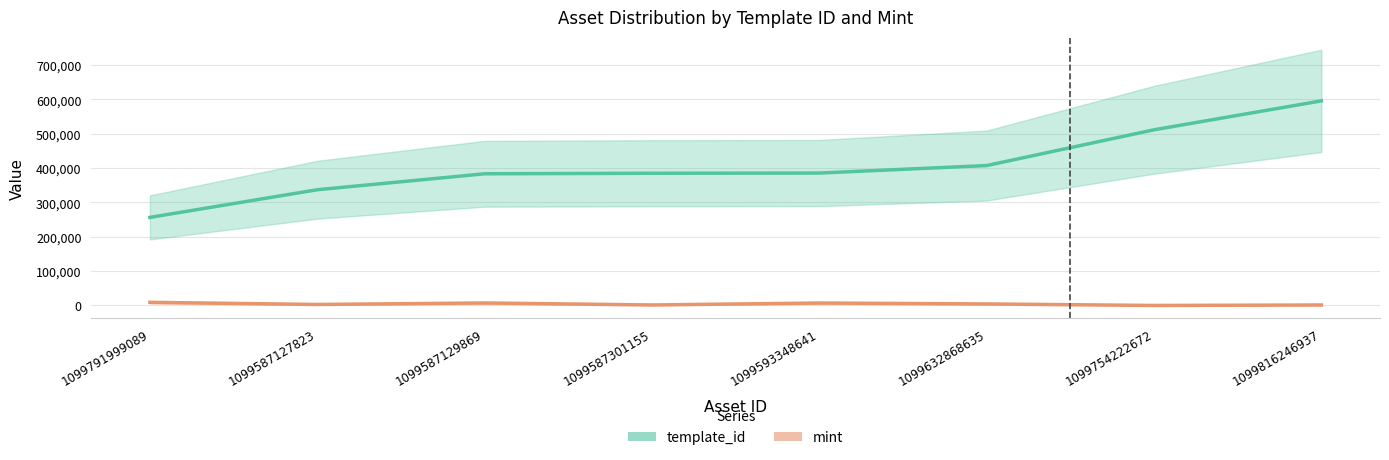

What is the average value of the mint series?

4184